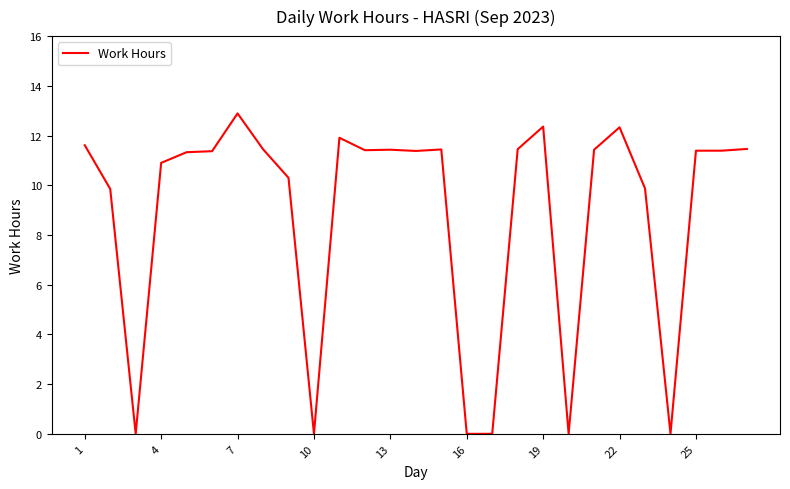

What is the difference between the second highest and minimum values?

12.4